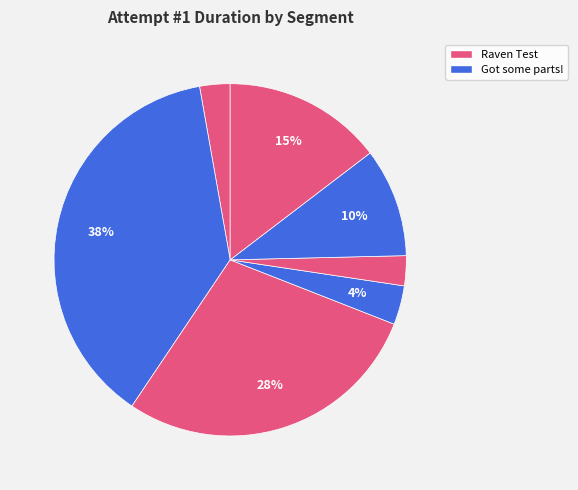

How many slices are in this pie chart?

7